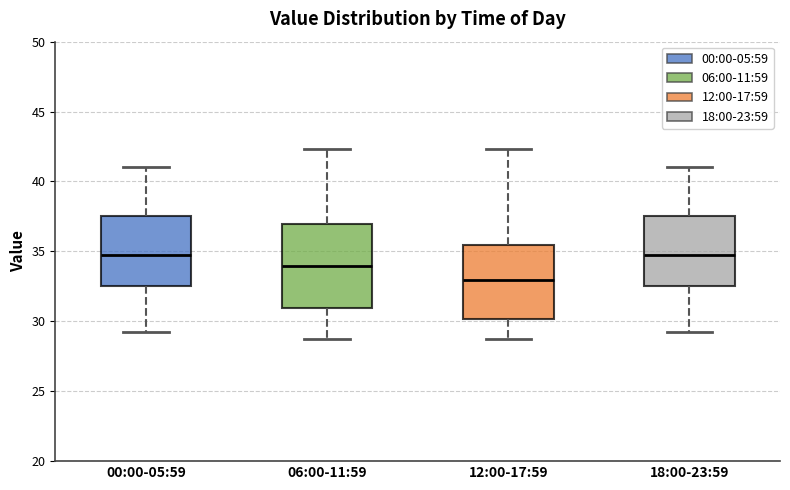

Comparing the boxes themselves (not the whiskers), which one is the tallest?

06:00-11:59